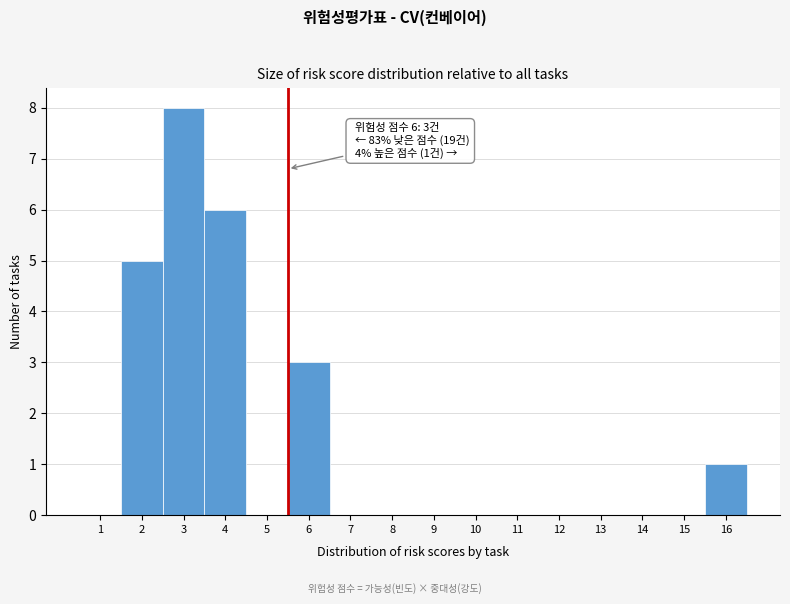

Reading left to right, list all the values displayed in this chart.

1=0	2=5	3=8	4=6	5=0	6=3	7=0	8=0	9=0	10=0	11=0	12=0	13=0	14=0	15=0	16=1